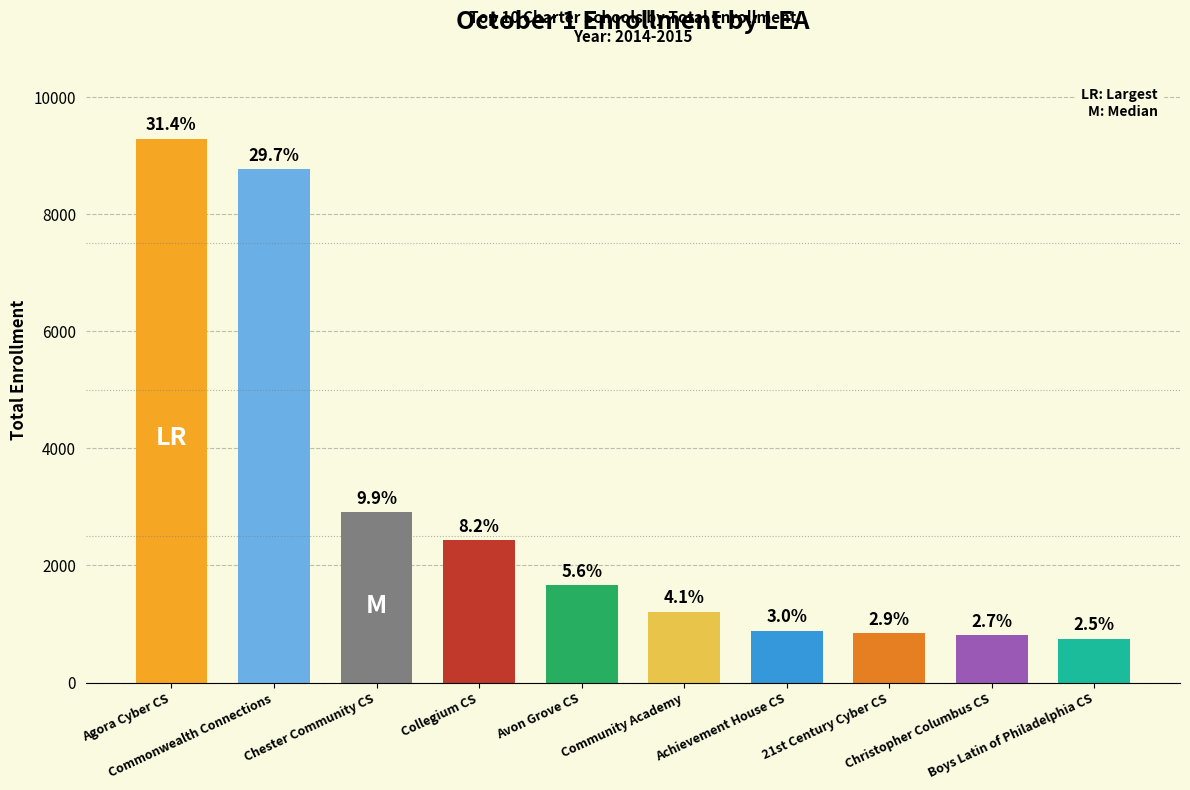

What is the sum of all values?

29553